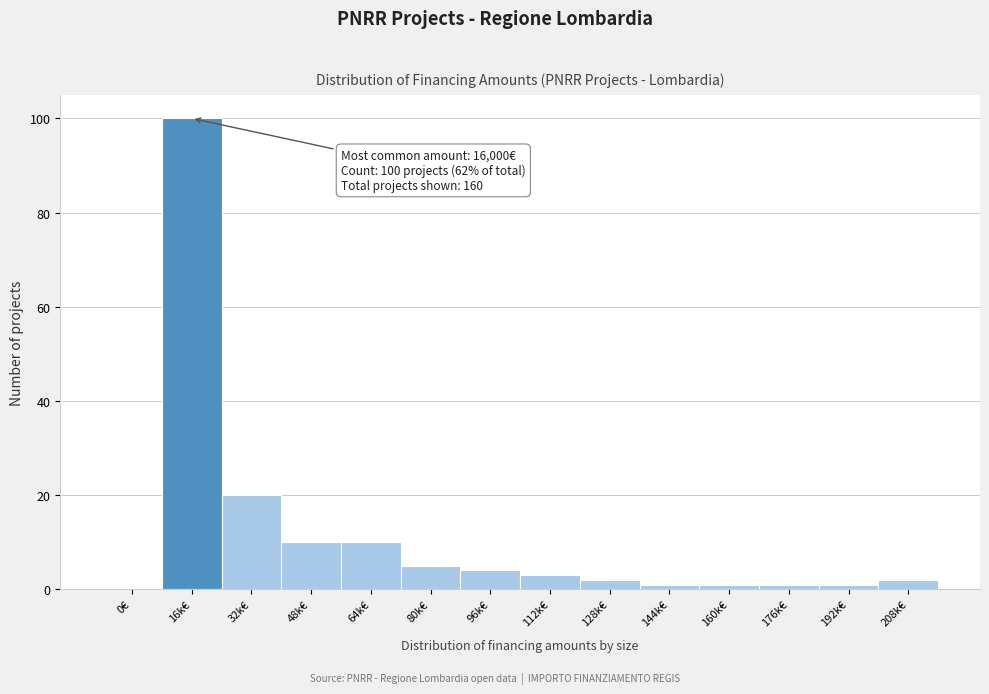

Reading right to left, list all the values displayed in this chart.

208k€=2	192k€=1	176k€=1	160k€=1	144k€=1	128k€=2	112k€=3	96k€=4	80k€=5	64k€=10	48k€=10	32k€=20	16k€=100	0€=0